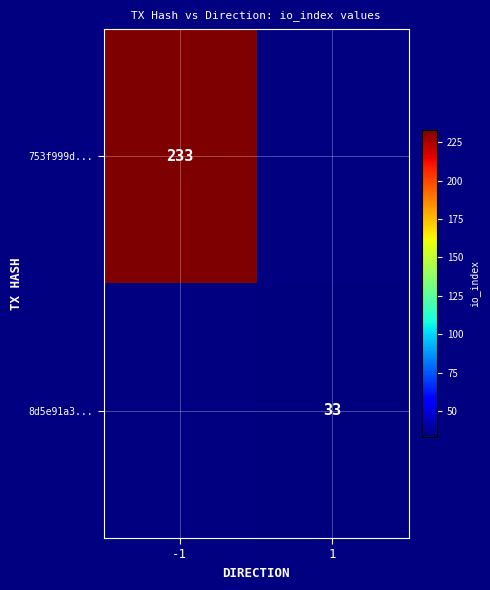

How many positive values does the 8d5e91a3... series have?

1